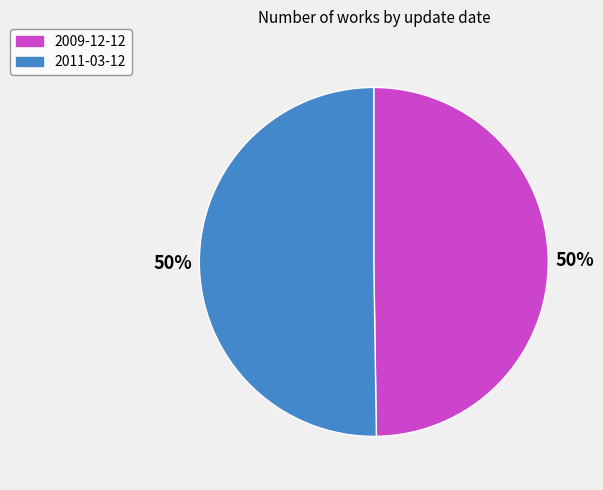

Count the number of slices in the pie.

2